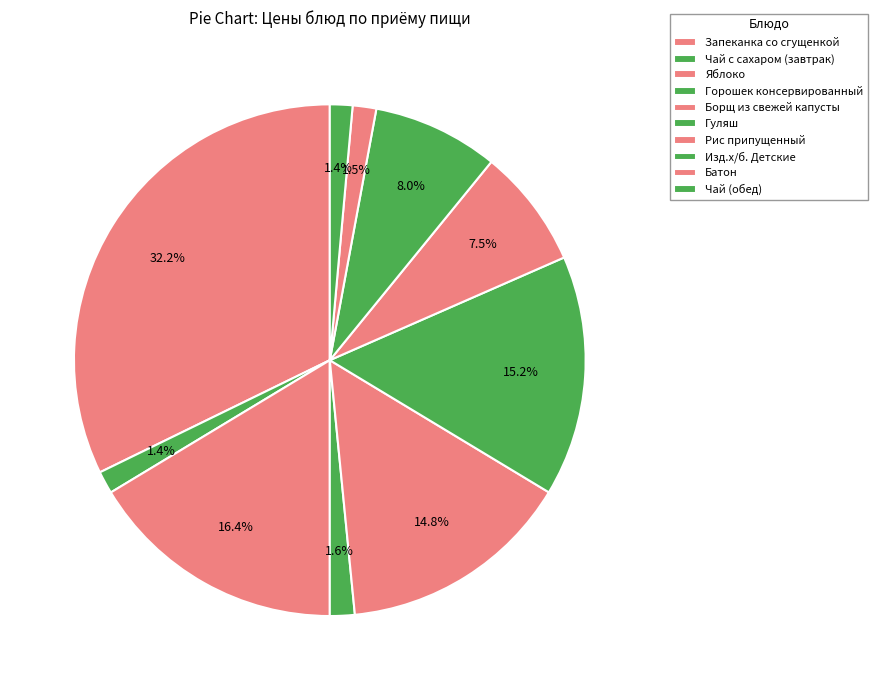

How many slices are in this pie chart?

10